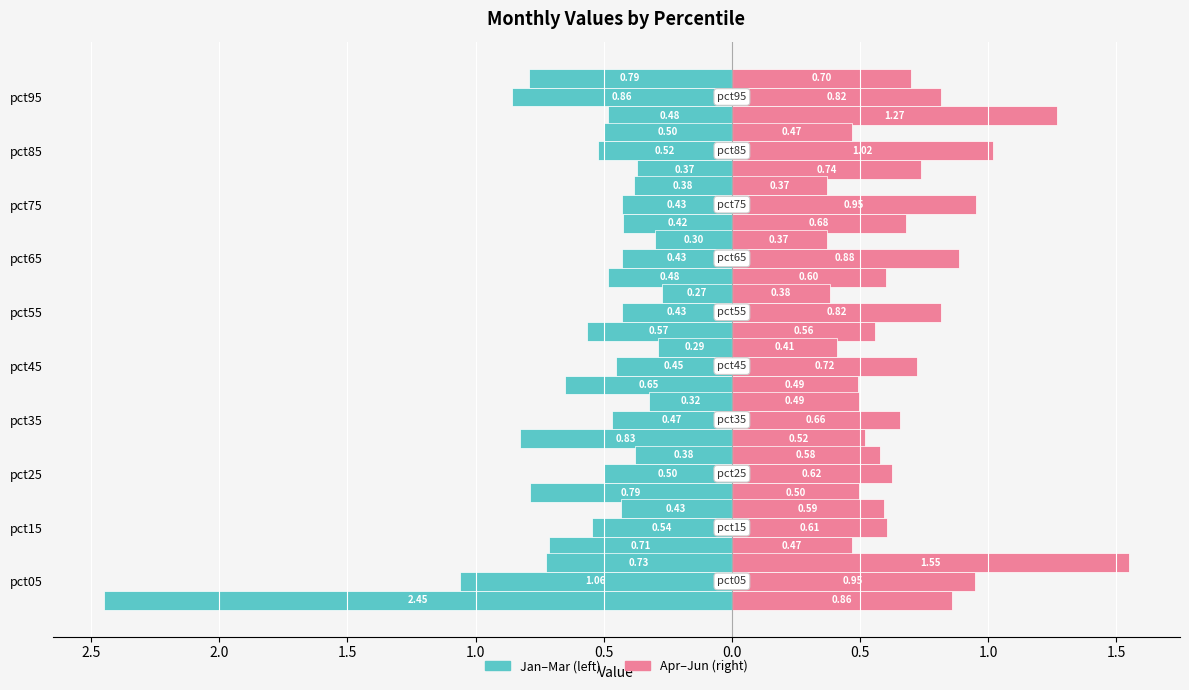

Count the number of data series in this chart.

2